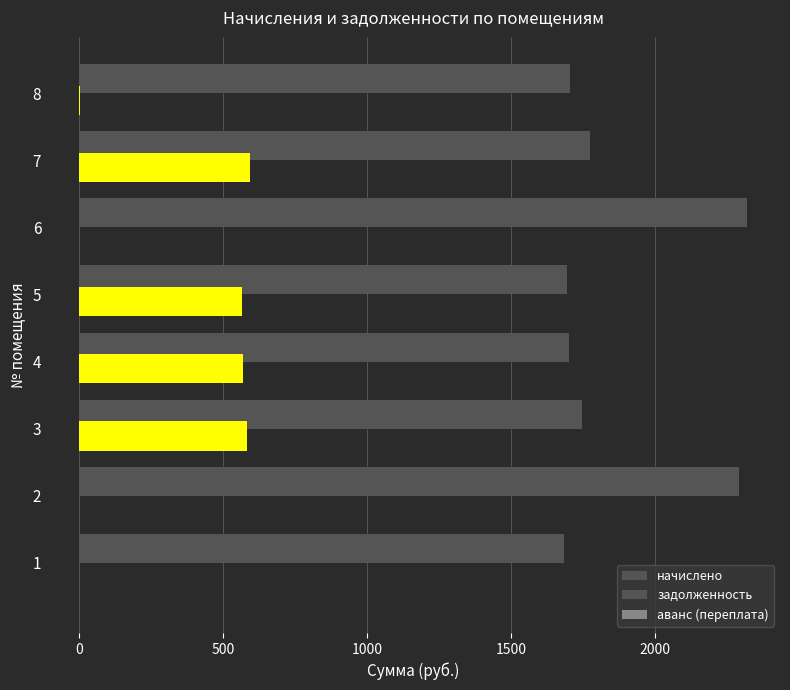

How many values in the задолженность series exceed 564?

4